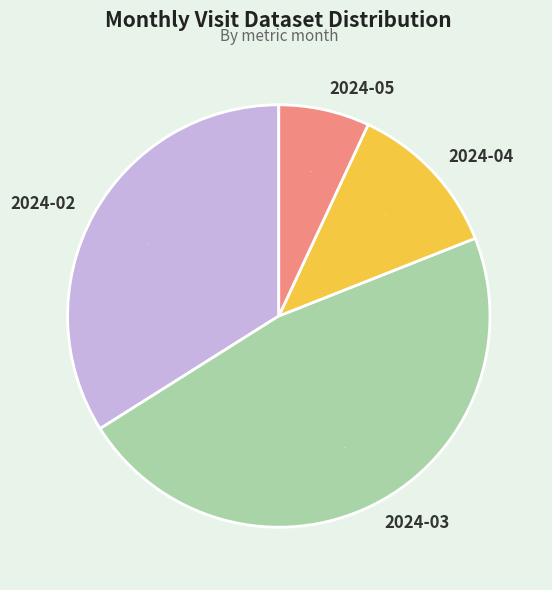

To the nearest percent, what is the difference between the largest and smallest slice percentages?

40%